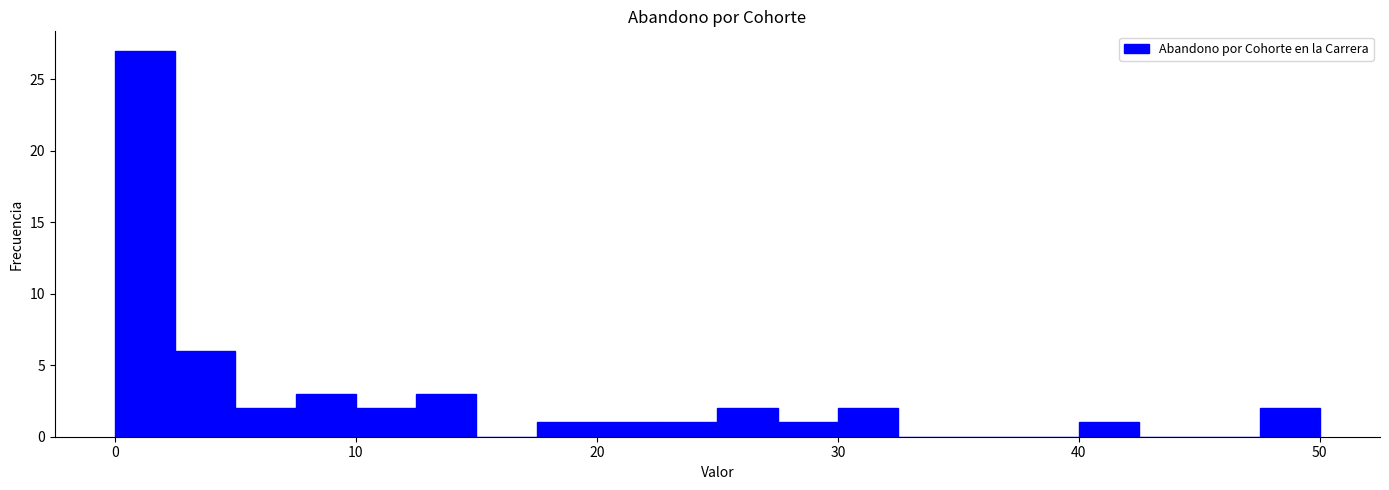

Around what value on the x-axis is the tallest bar? Give the approximate position of its centre, as read against the axis.

1